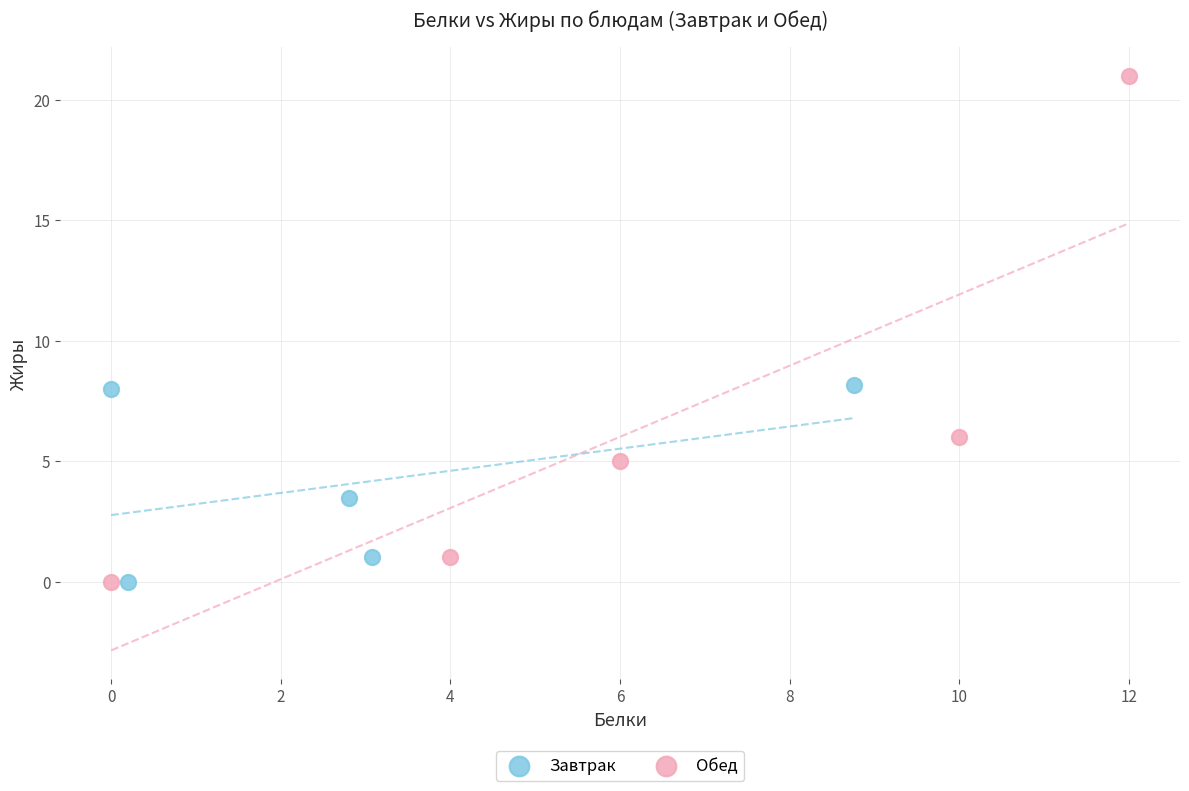

Which series has the widest spread of Y values?

Обед